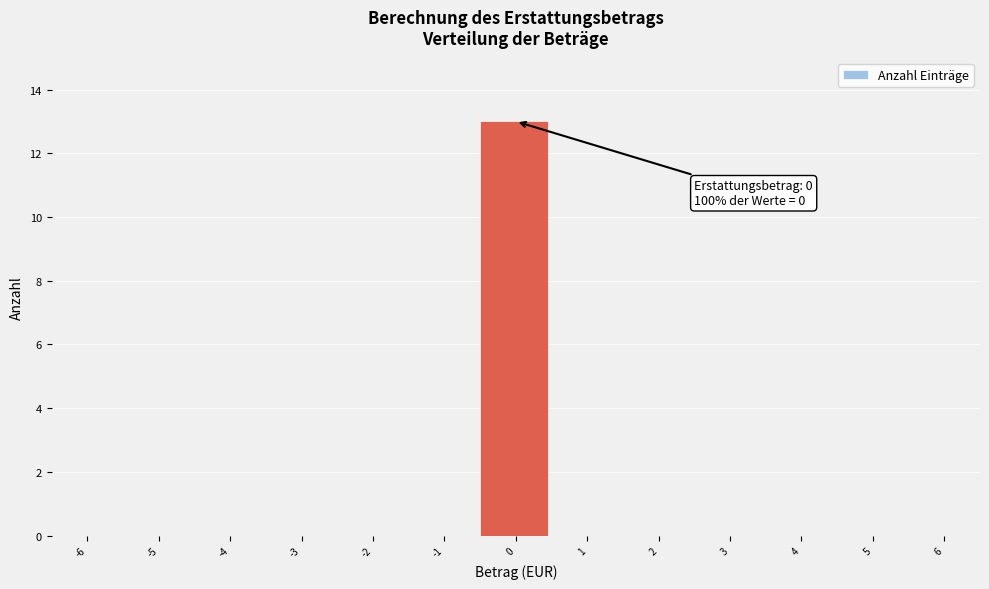

Reading left to right, list all the values displayed in this chart.

-6=0	-5=0	-4=0	-3=0	-2=0	-1=0	0=13	1=0	2=0	3=0	4=0	5=0	6=0